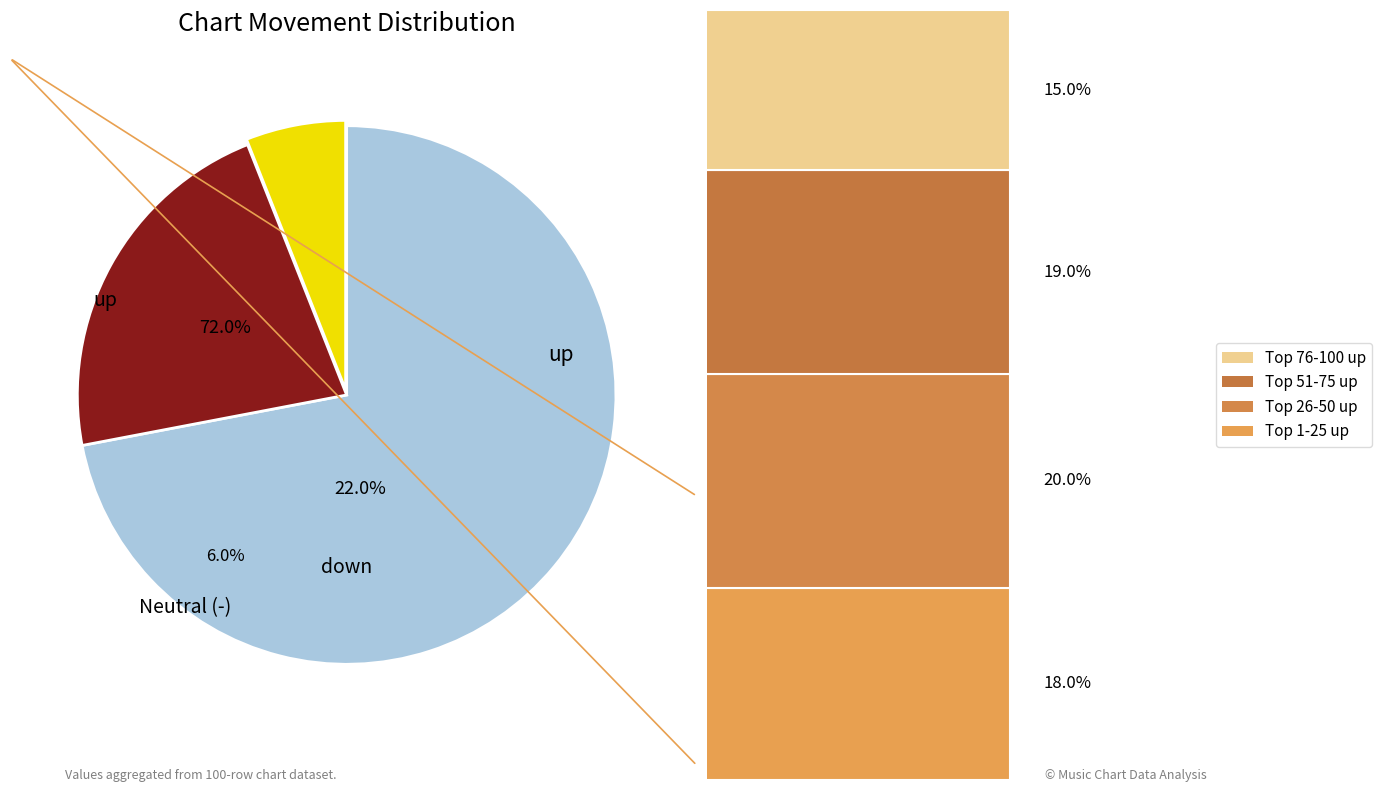

Which category has the biggest portion of the pie?

up